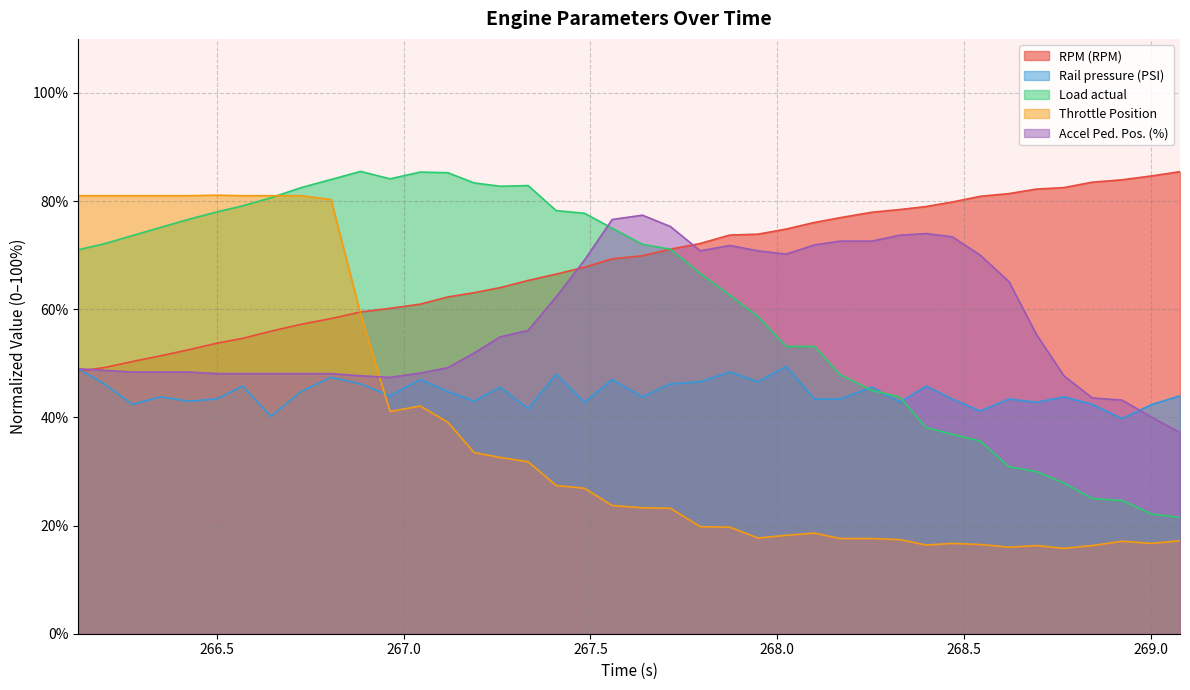

Which series has the widest spread of values?

Throttle Position